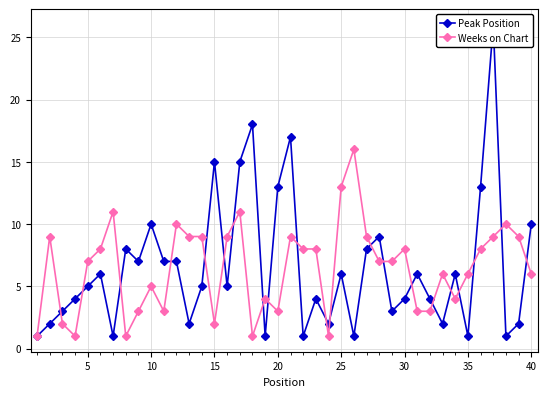

True or false: Weeks on Chart has a value of 7 at 5.

True